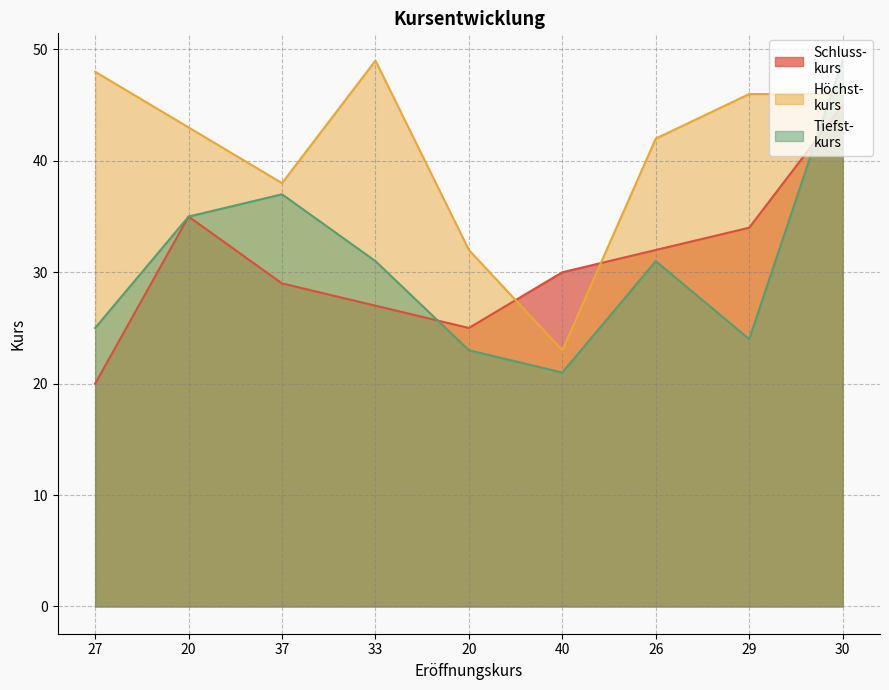

Between 29 and 30, which series saw the biggest shift?

Tiefst-
kurs